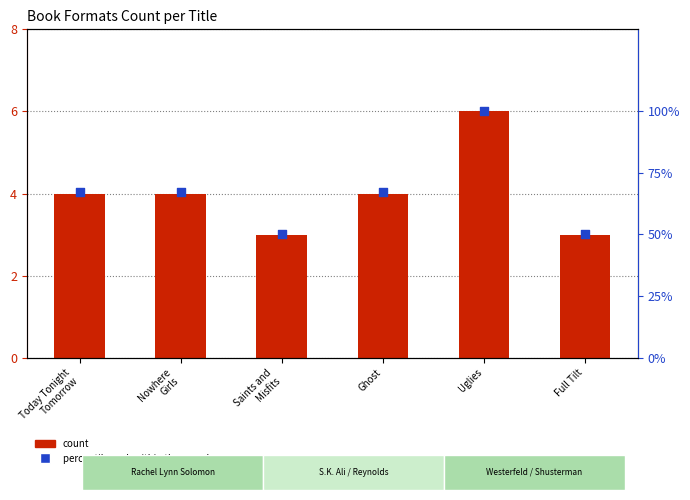

At how many categories does at least one series exceed 22?

6